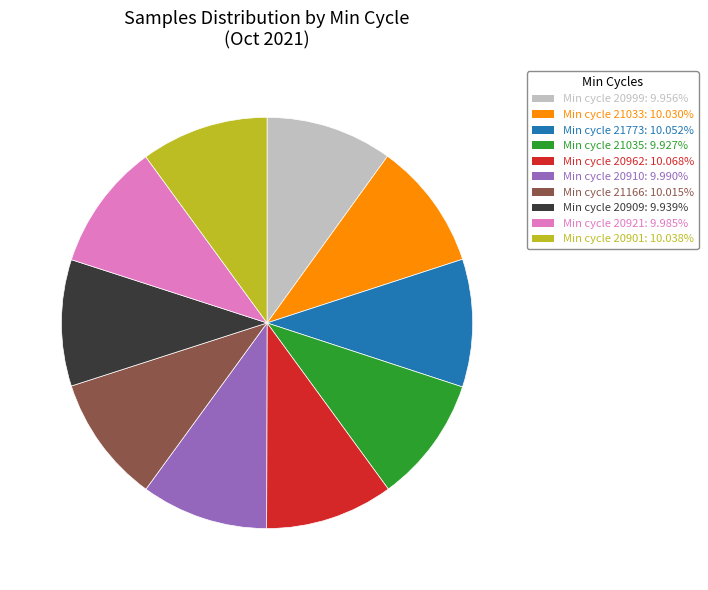

Is there any slice that represents more than half of the pie?

No